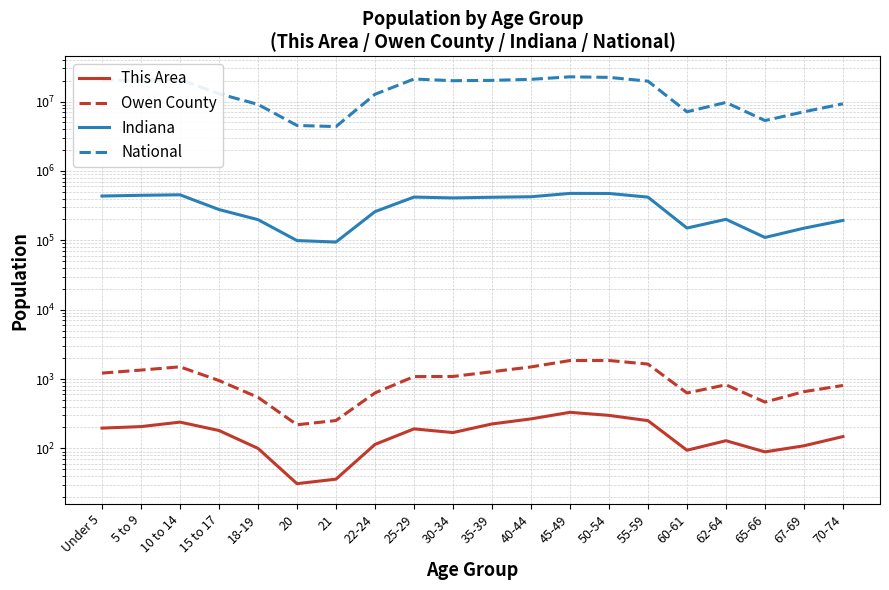

True or false: Owen County has a value of 88 at 20.

False